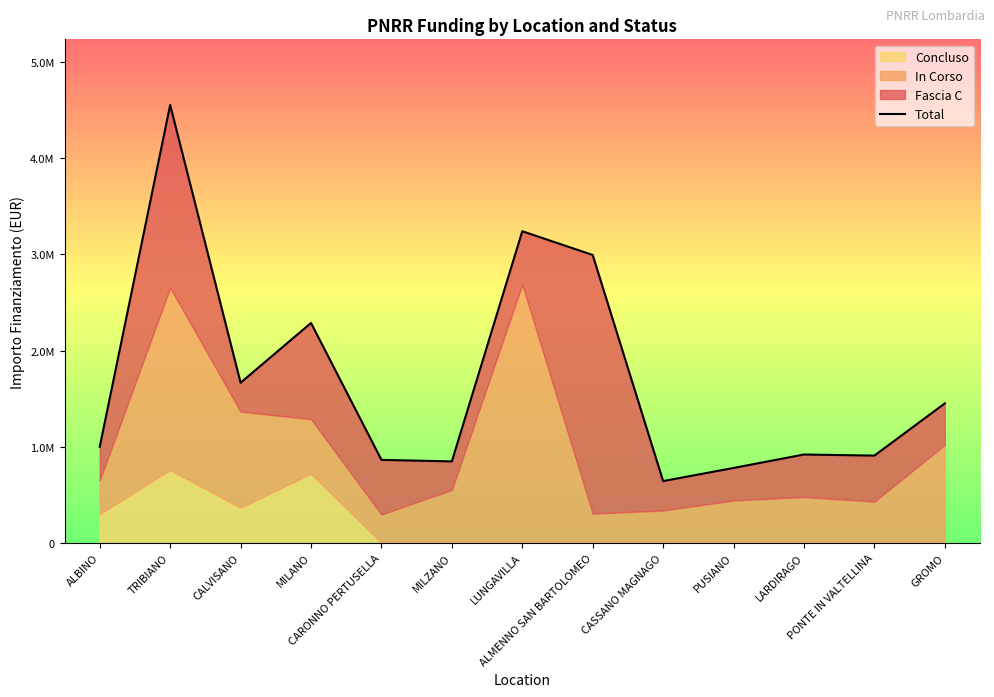

What is the difference between the values at CARONNO PERTUSELLA and CASSANO MAGNAGO?

220798.1